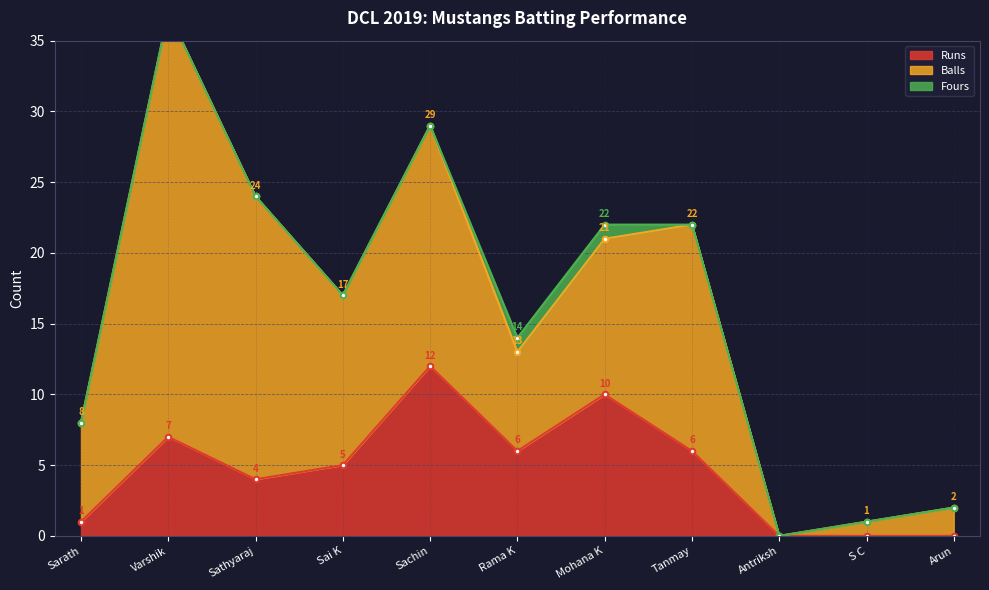

The value of Runs at Sathyaraj is 4. True or false?

True